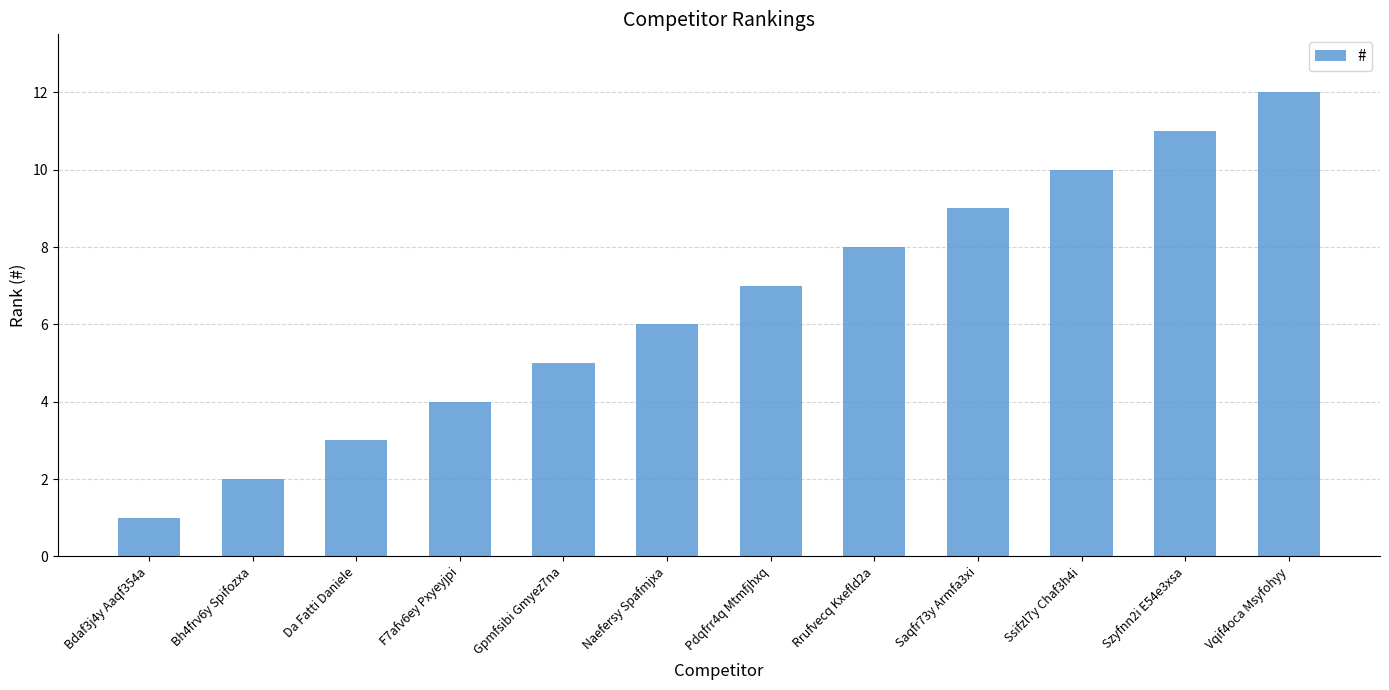

Rank the categories by value from lowest to highest.

Bdaf3j4y Aaqf354a, Bh4frv6y Spifozxa, Da Fatti Daniele, F7afv6ey Pxyeyjpi, Gpmfsibi Gmyez7na, Naefersy Spafmjxa, Pdqfrr4q Mtmfjhxq, Rrufvecq Kxefld2a, Saqfr73y Armfa3xi, Ssifzl7y Chaf3h4i, Szyfnn2i E54e3xsa, Vqif4oca Msyfohyy